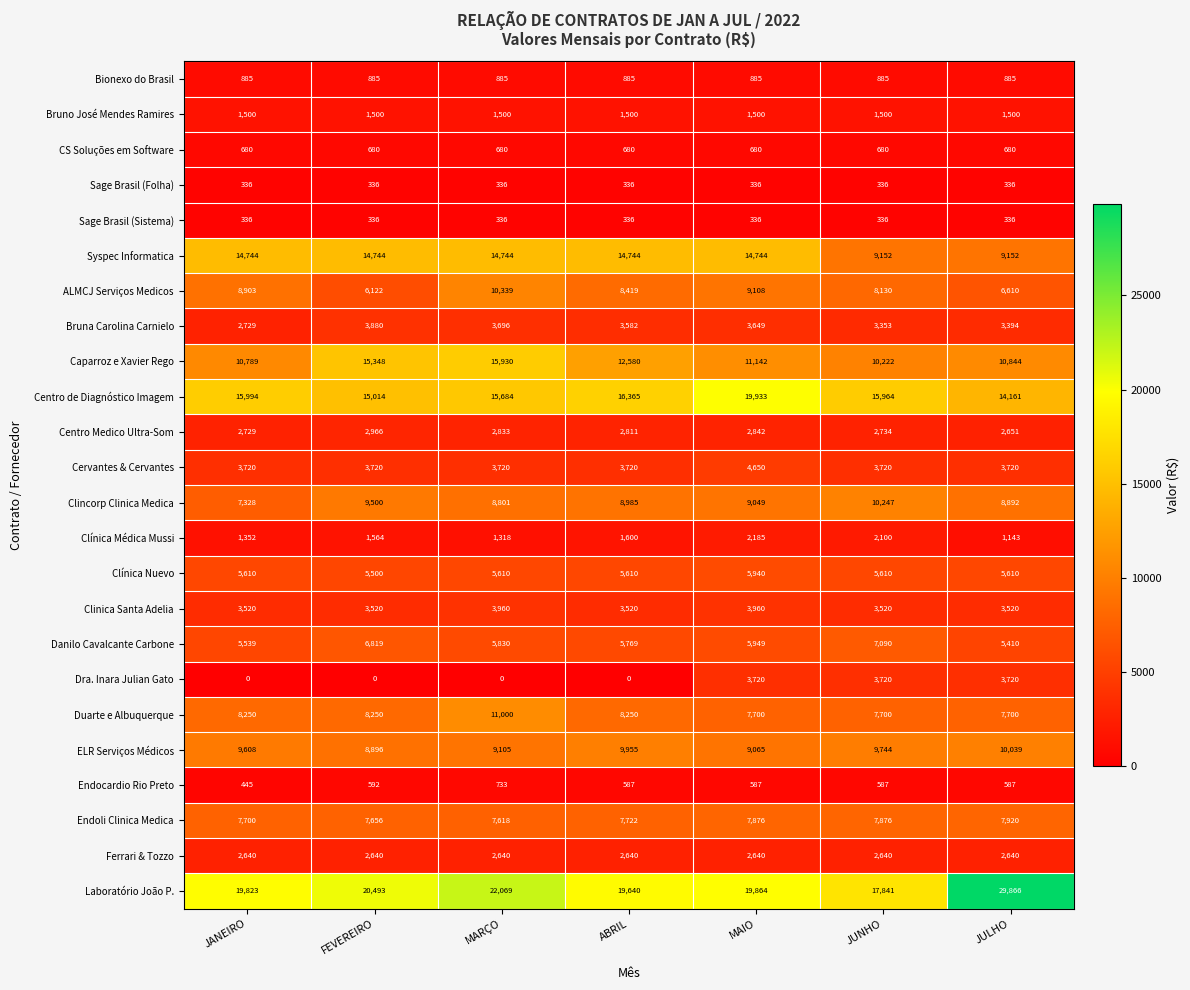

Which series has the widest spread of values?

Laboratório João P.